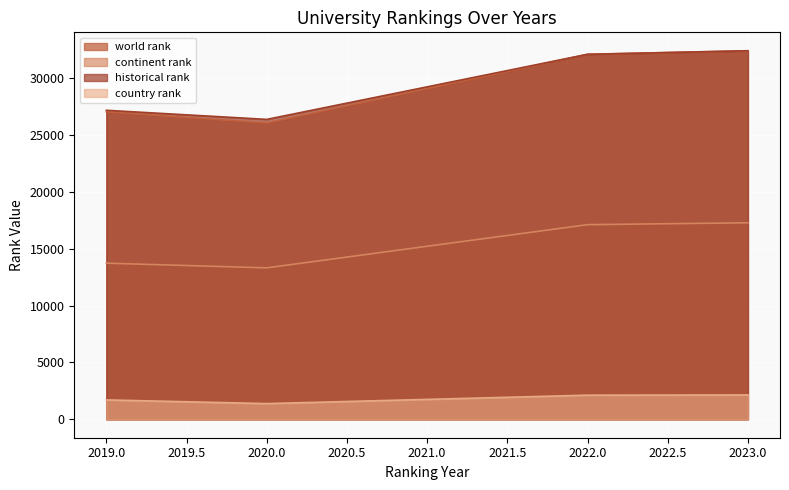

Between 2020.0 and 2022.0, which series saw the biggest shift?

world rank